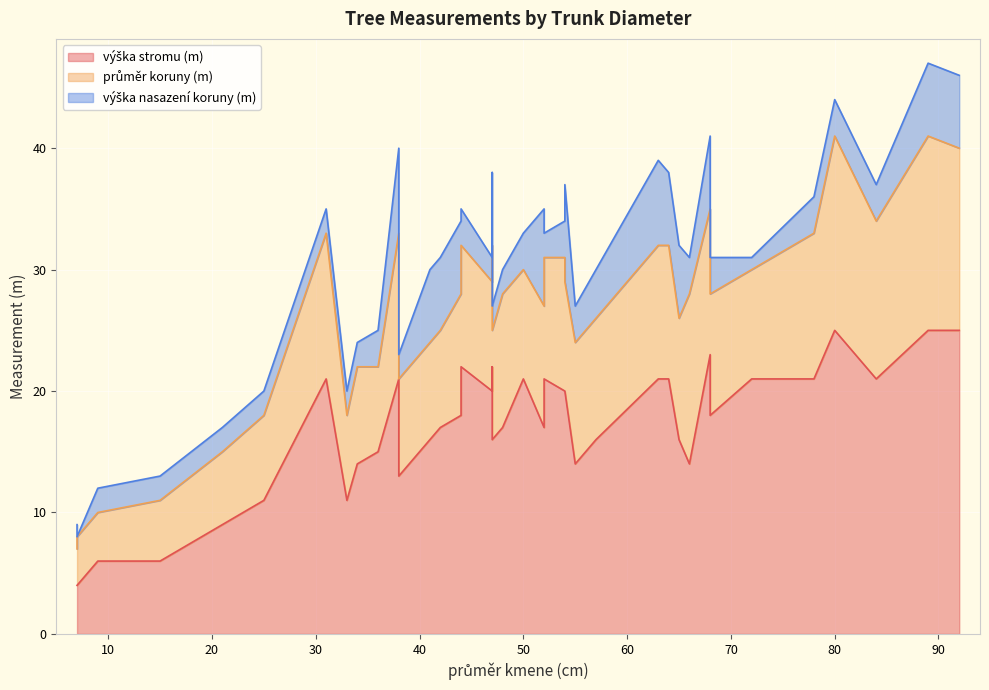

Which series has the widest spread of values?

výška stromu (m)